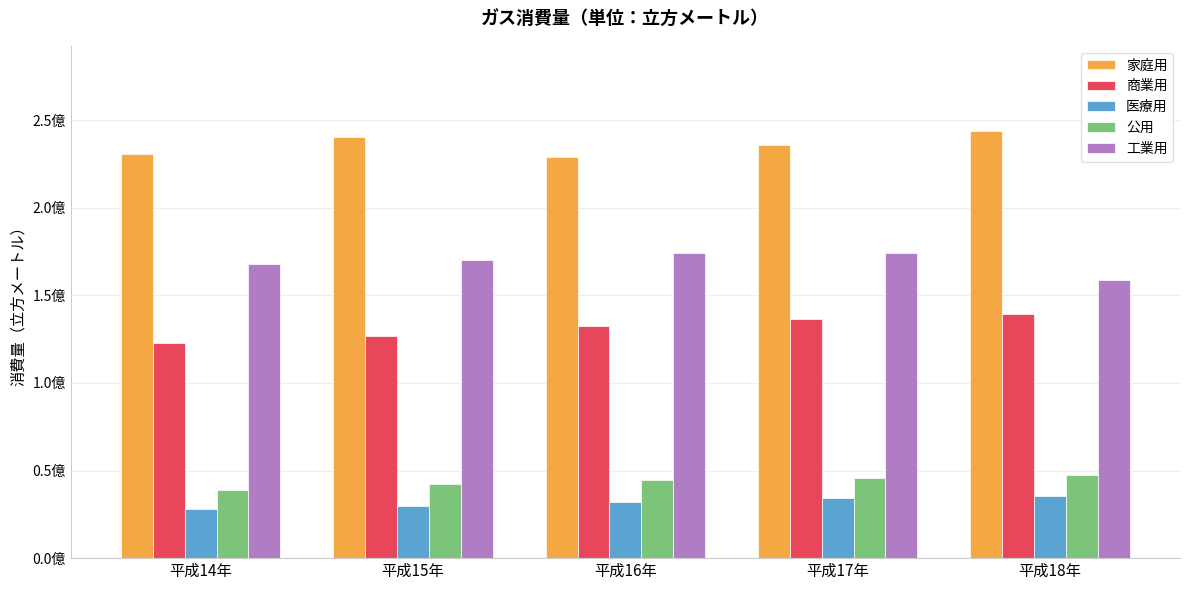

Which has a higher value, 平成16年 or 平成18年?

平成18年